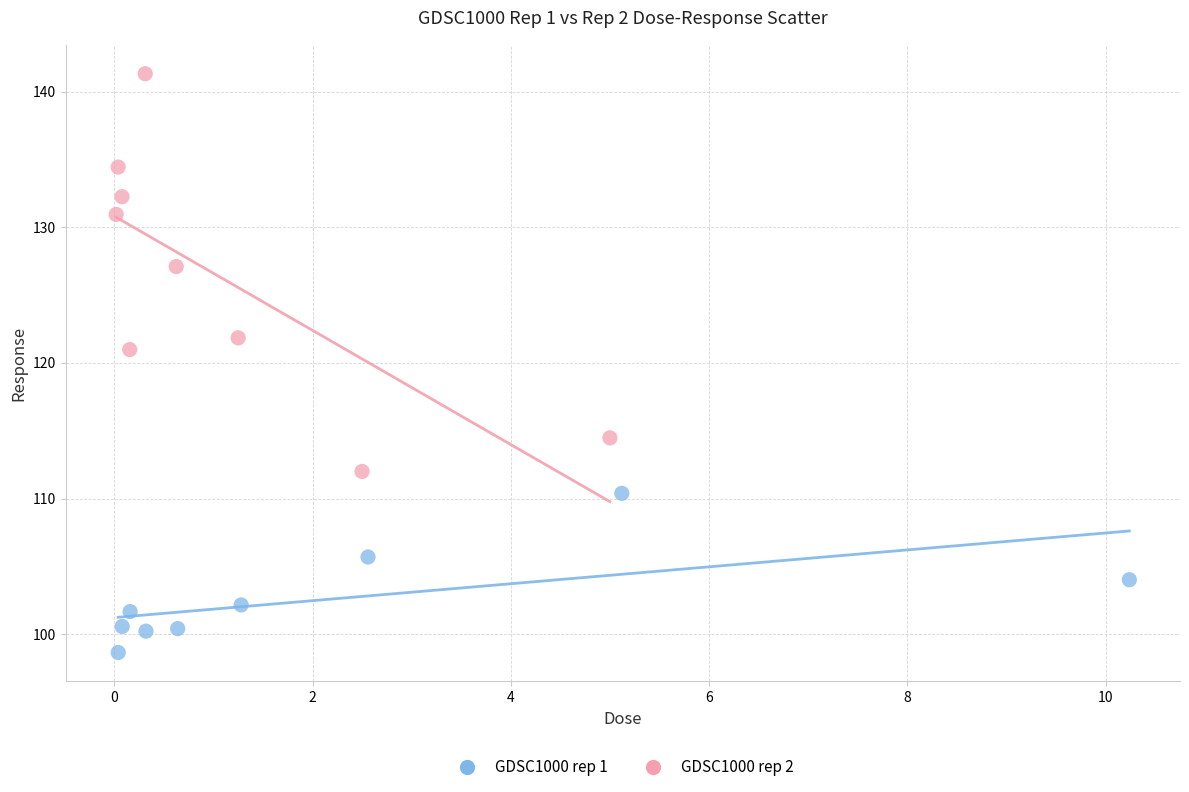

Which series has the largest Y range (max minus min)?

GDSC1000 rep 2